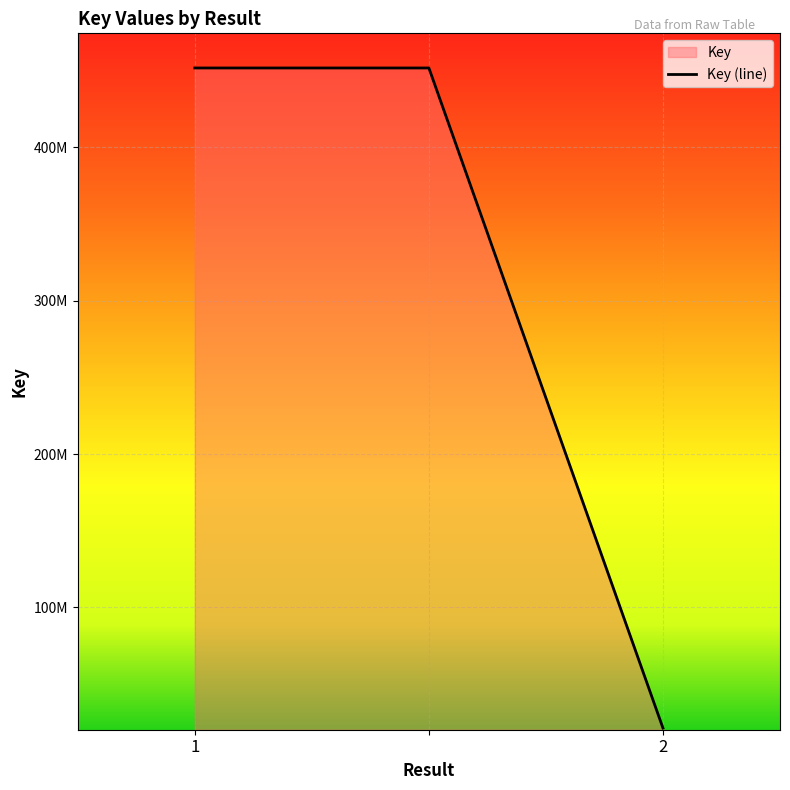

How many lines are shown in the chart?

1